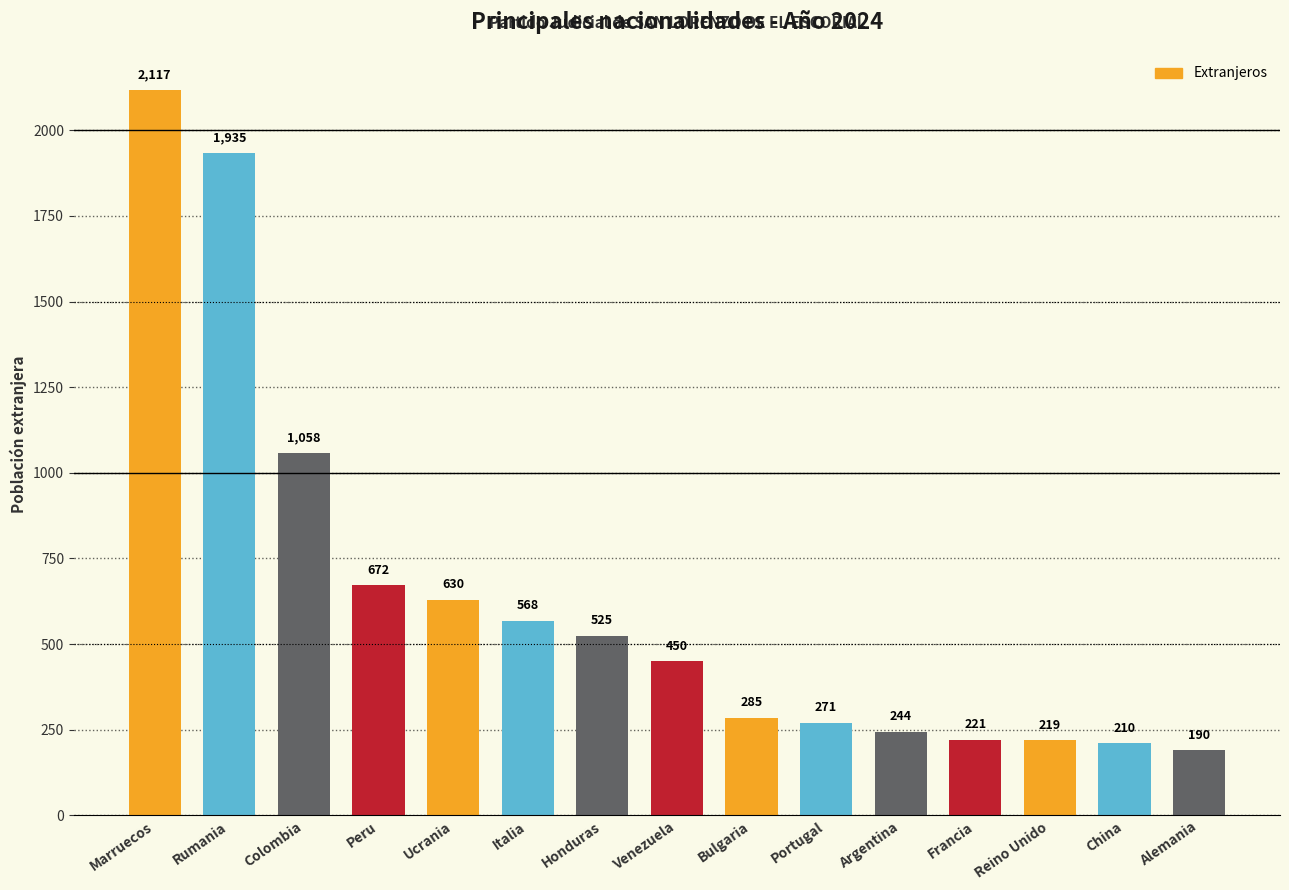

Approximately how many times larger is the value at Italia compared to Colombia?

0.5